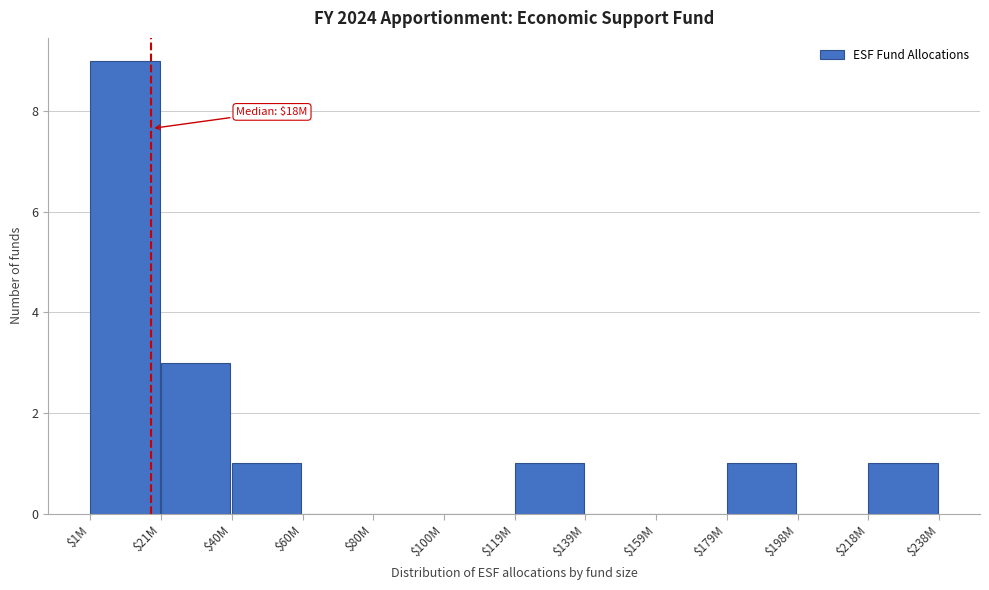

What is the sum of all values?

16